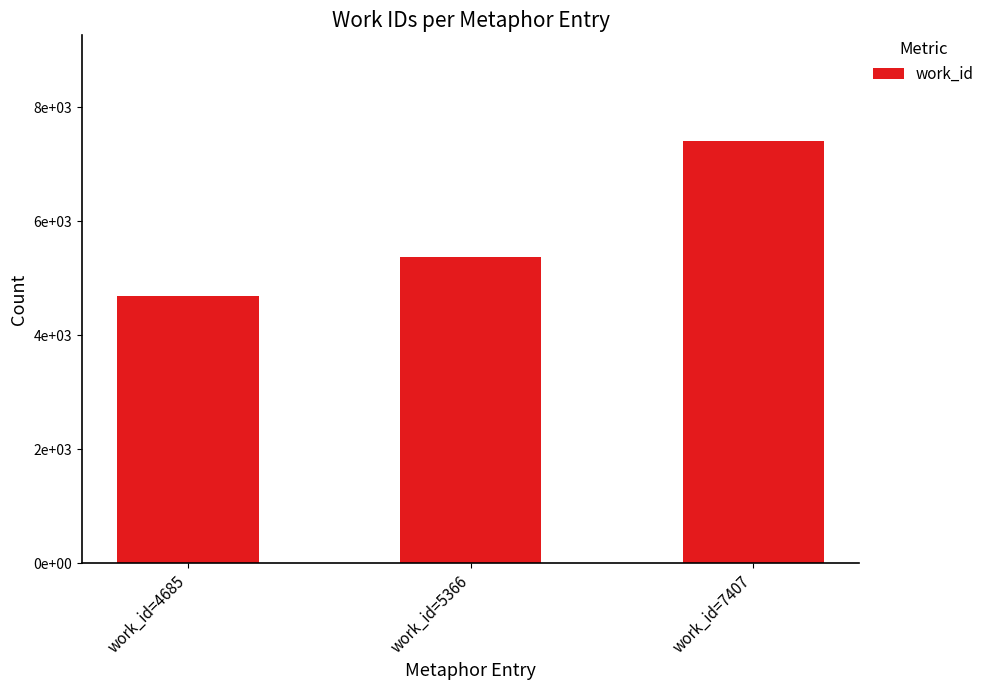

Does the chart contain stacked bars?

No